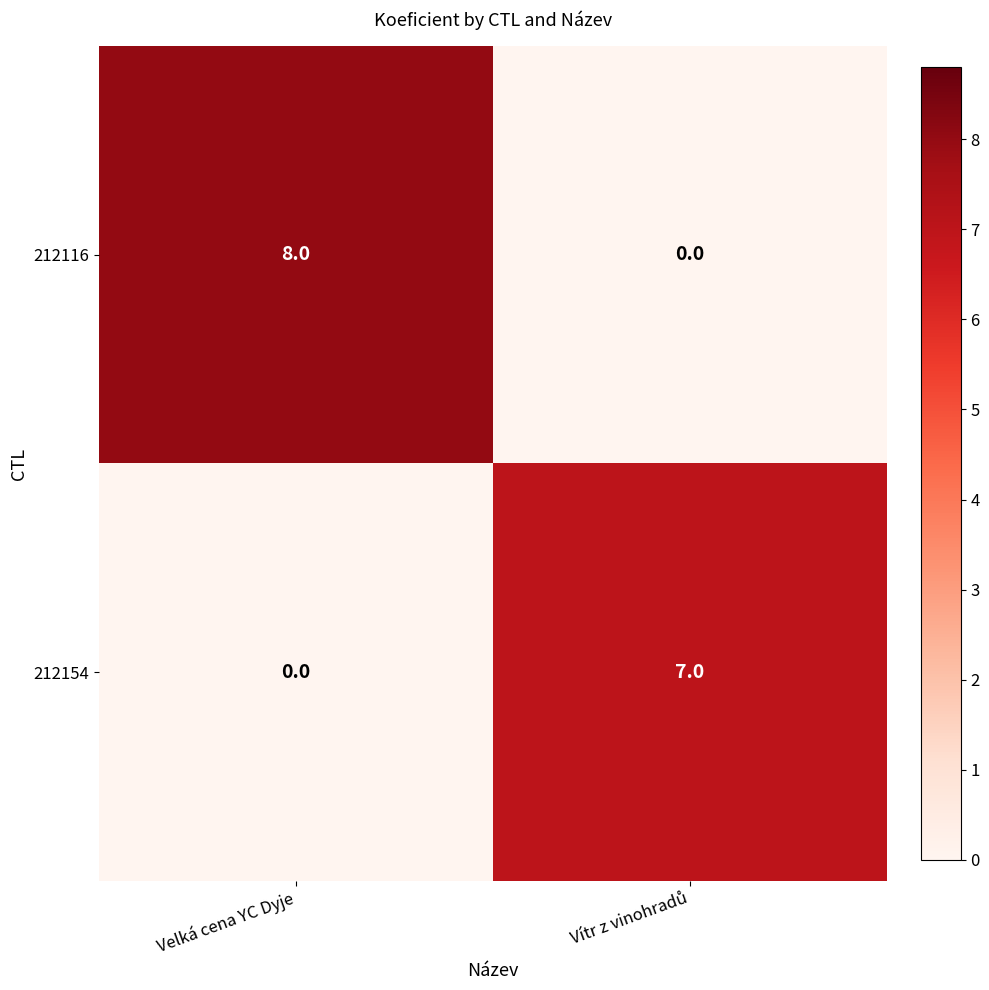

Reading left to right, extract all data points from this chart.

212116: 8	0
212154: 0	7